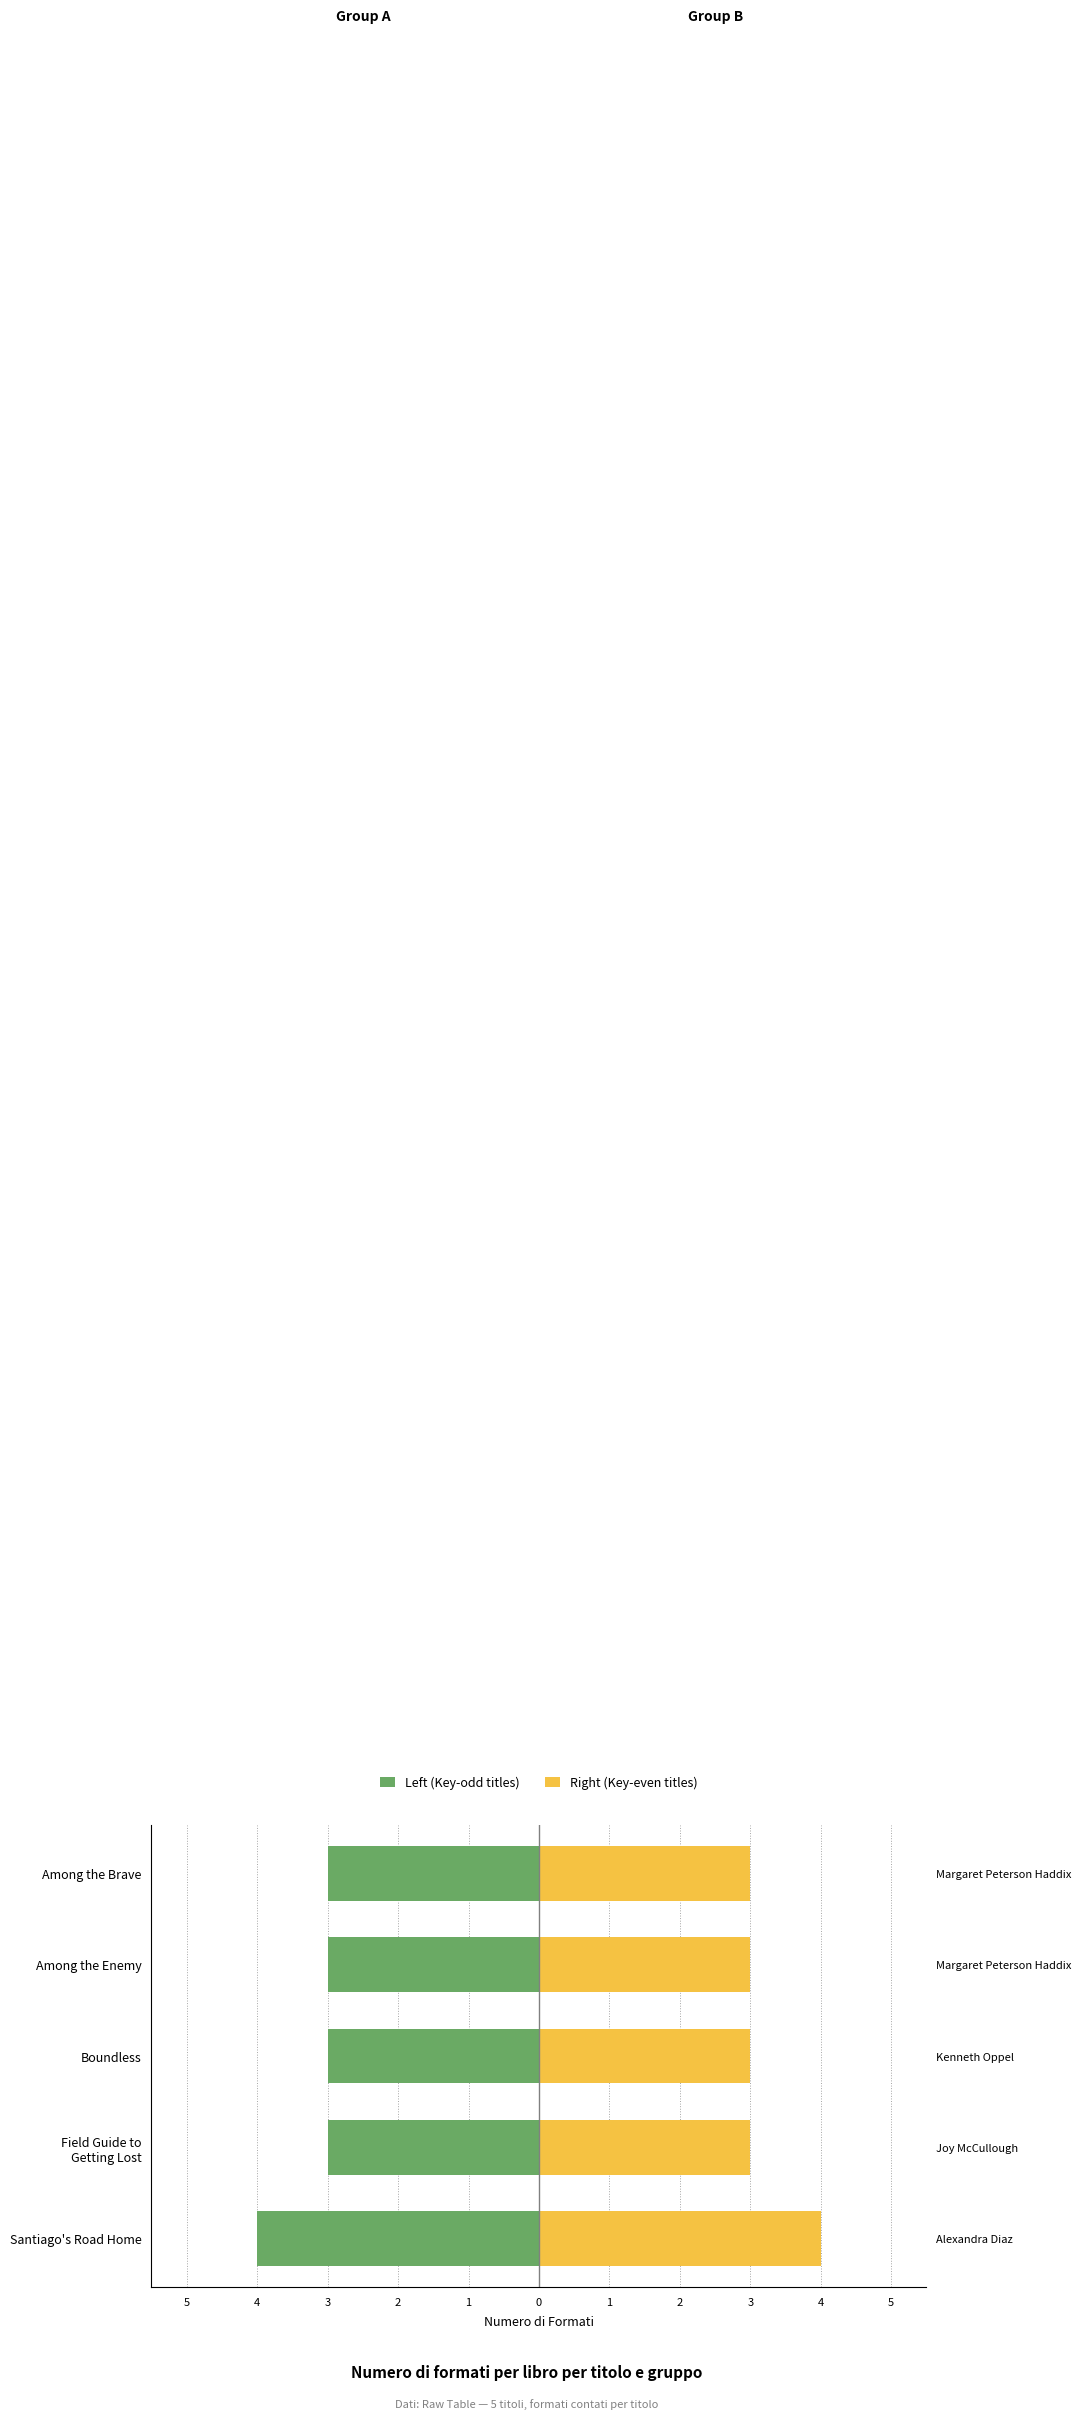

How many series are shown in this chart?

2